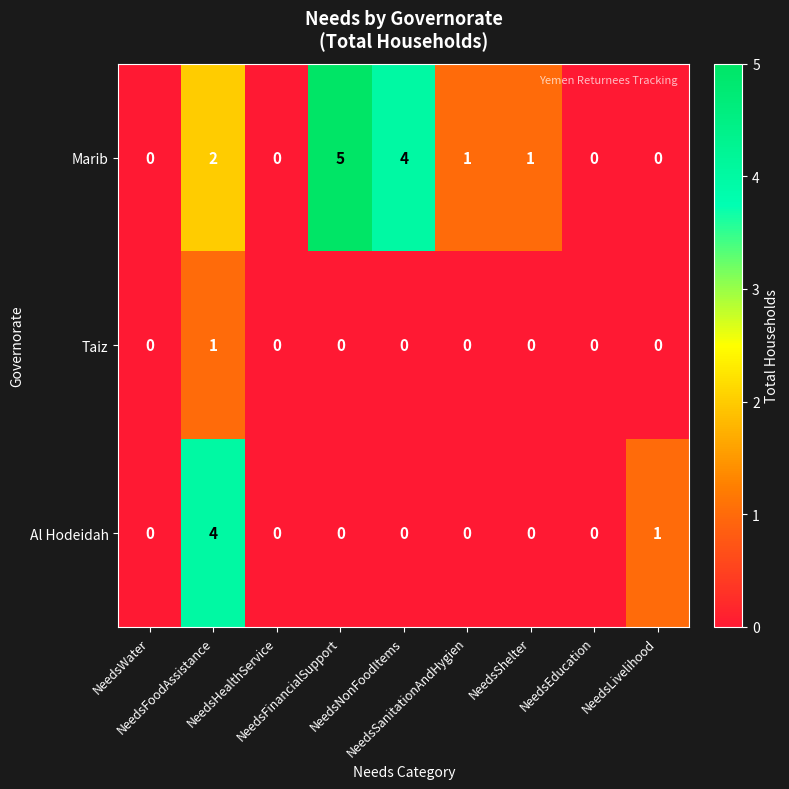

Which series has the widest spread of values?

Marib